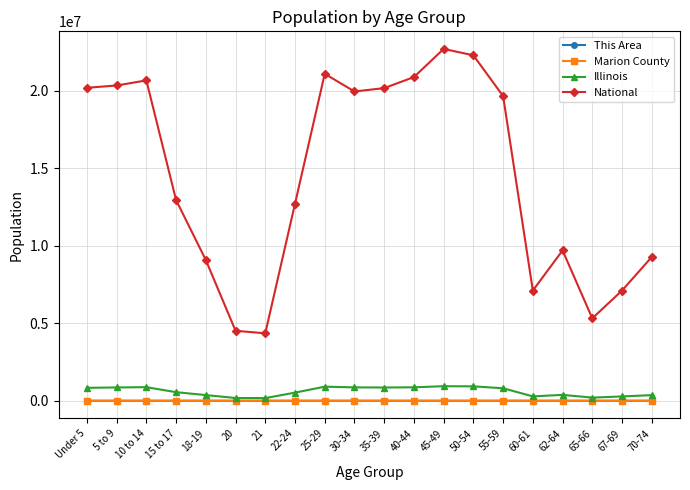

Which series has the largest total across all categories?

National